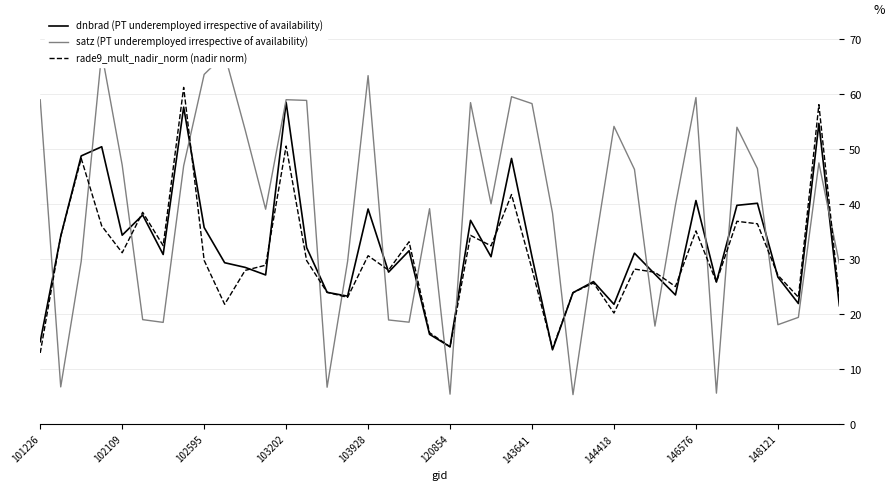

Where is dnbrad (PT underemployed irrespective of availability) nearest to the value 36?

102595